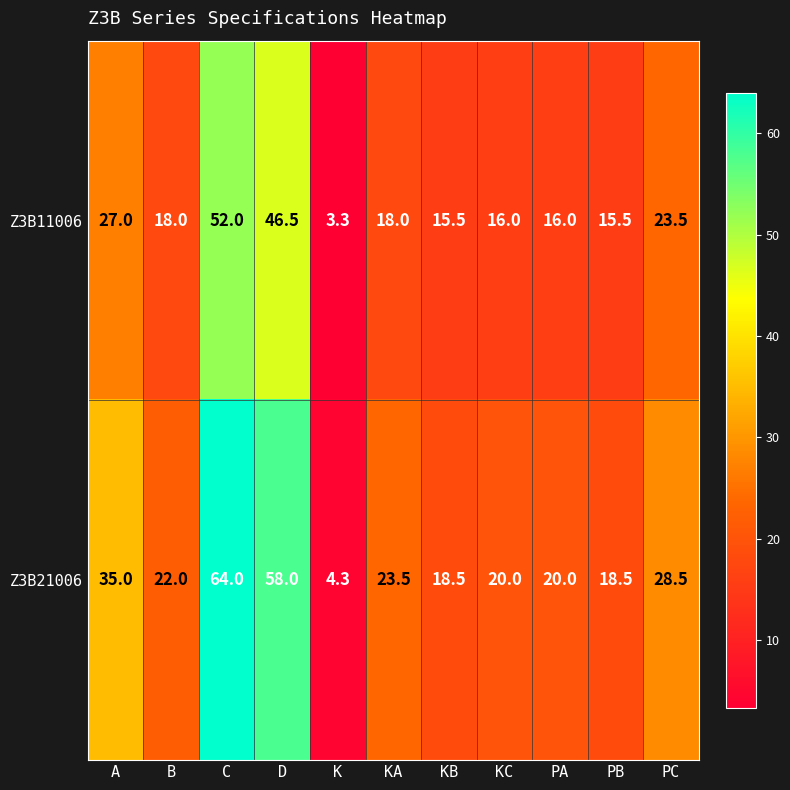

What is the minimum value shown in the chart?

3.3